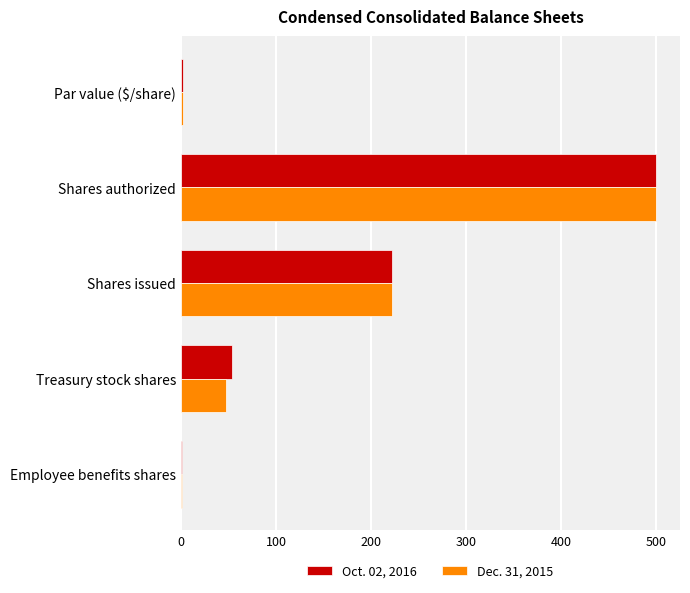

Count the number of categories in the chart.

5